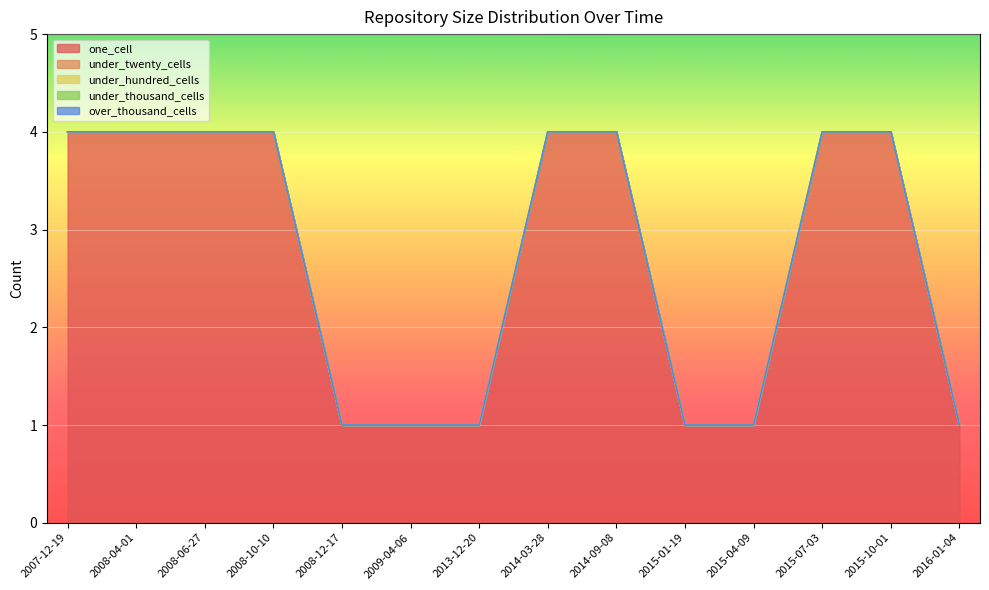

Rank the series at 2008-04-01 from lowest to highest value.

under_twenty_cells, under_hundred_cells, under_thousand_cells, over_thousand_cells, one_cell